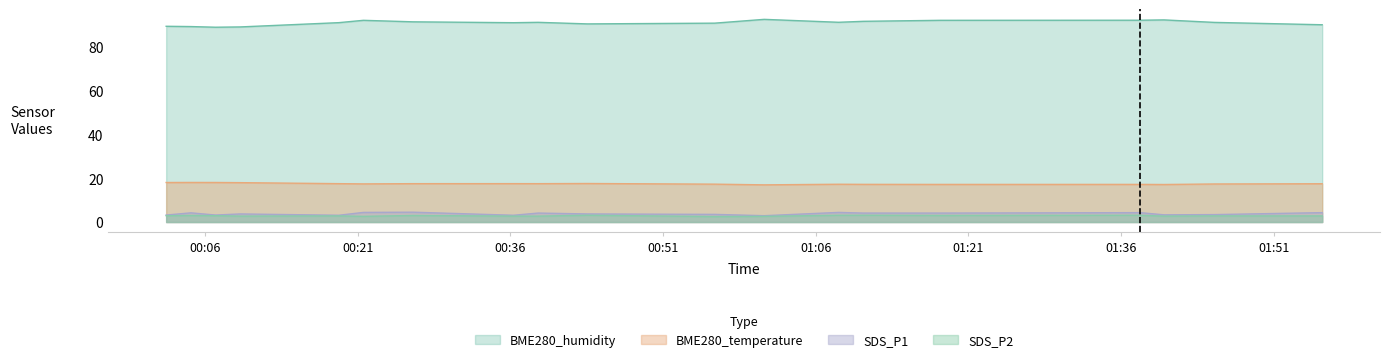

What is the greatest value displayed?

92.7